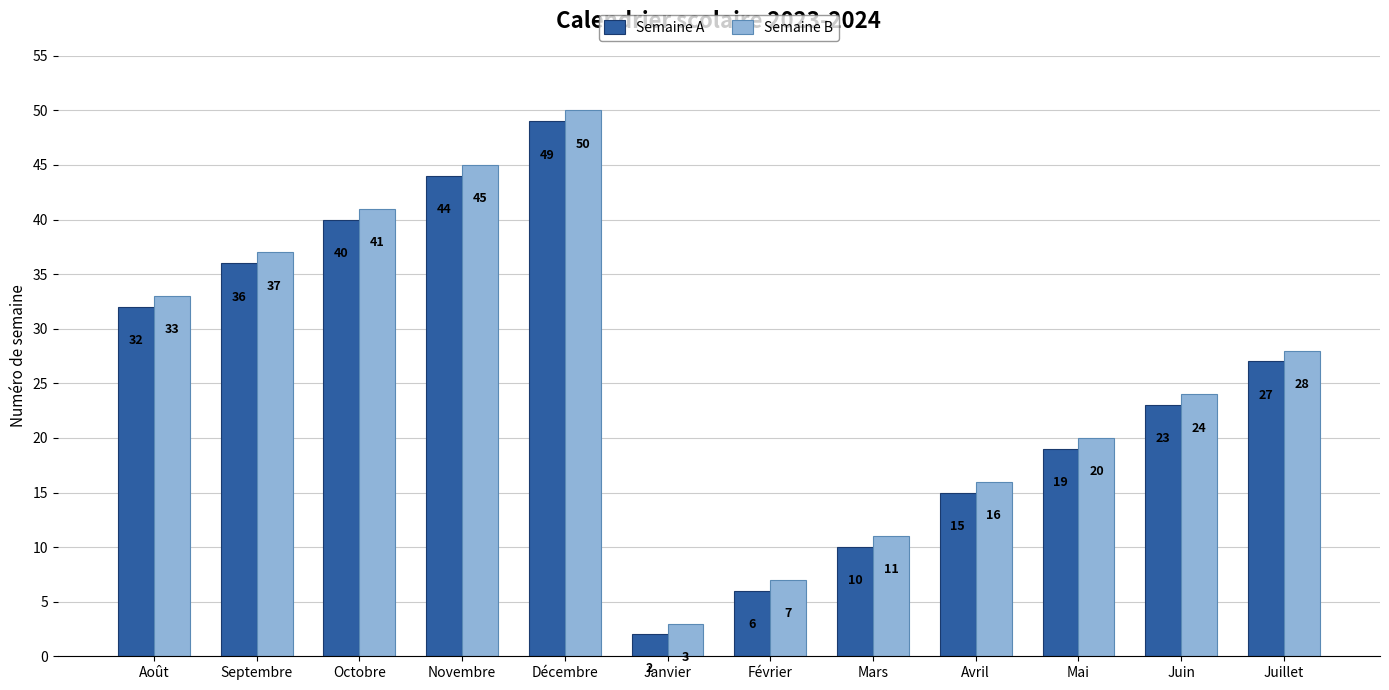

What position from the right is Juin?

2